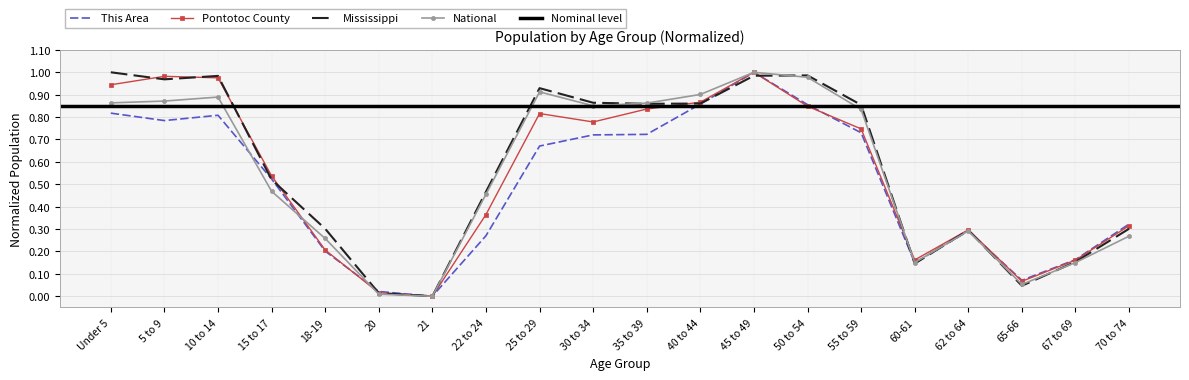

Rank the categories by National value from lowest to highest.

21, 20, 65-66, 60-61, 67 to 69, 18-19, 70 to 74, 62 to 64, 22 to 24, 15 to 17, 55 to 59, 30 to 34, 35 to 39, Under 5, 5 to 9, 10 to 14, 40 to 44, 25 to 29, 50 to 54, 45 to 49